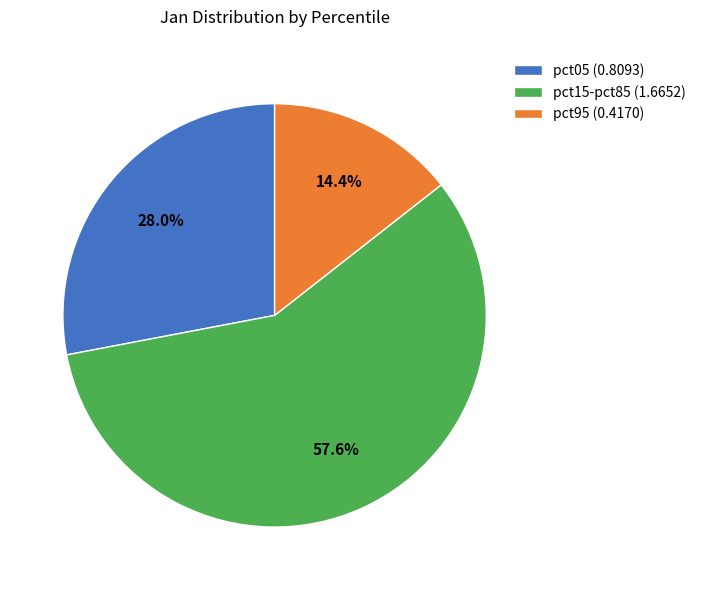

What portion of the pie excludes pct15-pct85 (1.6652)?

42.4%